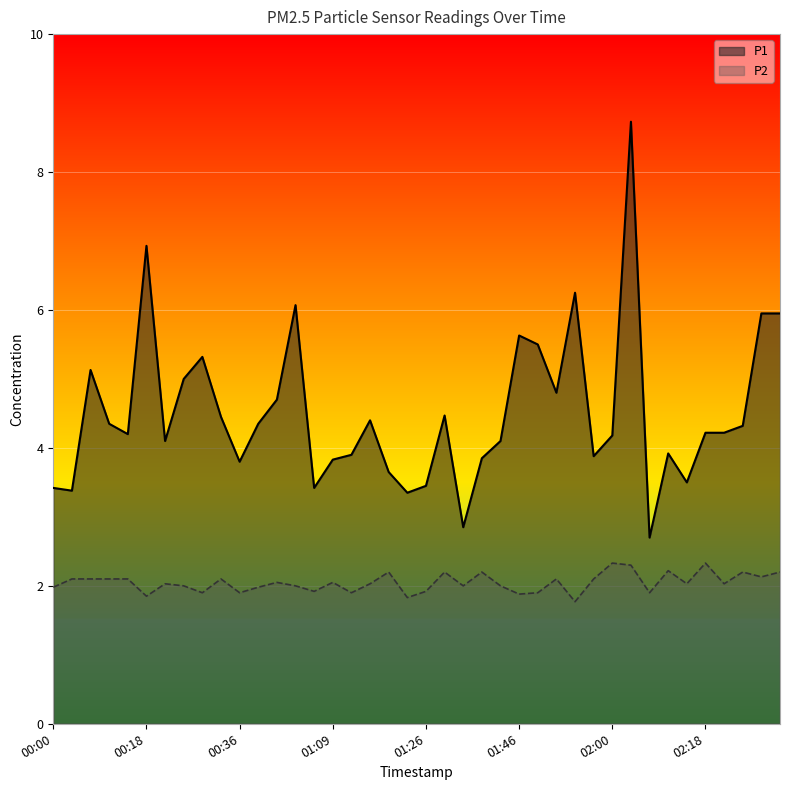

What is the sum of the P2 values at 00:18 and 01:32?

4.1